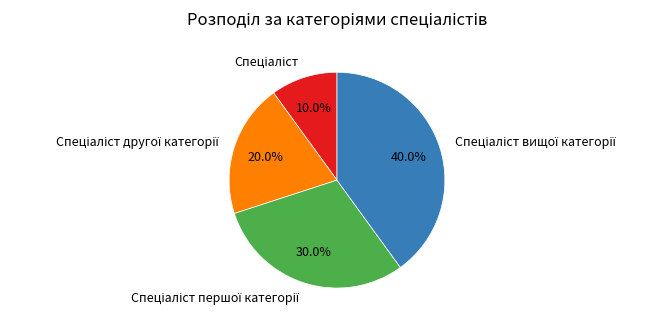

Does any single category account for the majority?

No